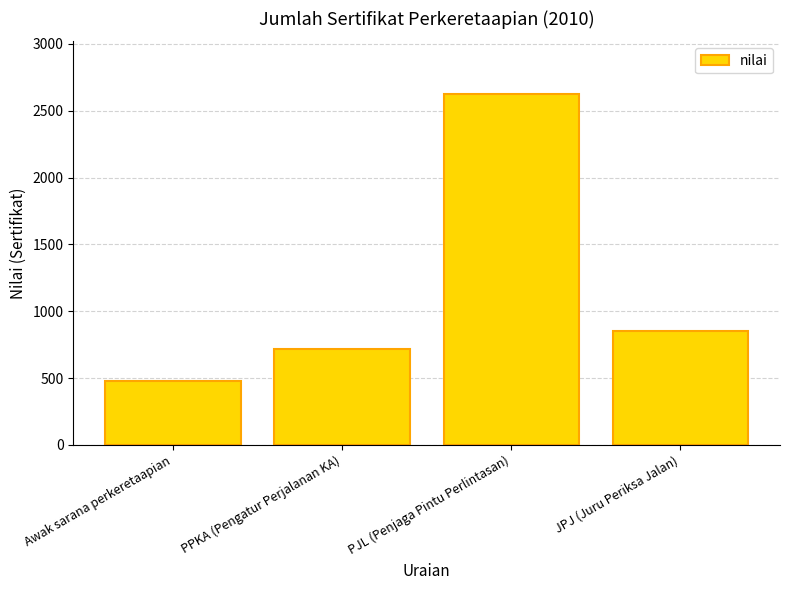

Which category has the lowest value across all series?

Awak sarana perkeretaapian